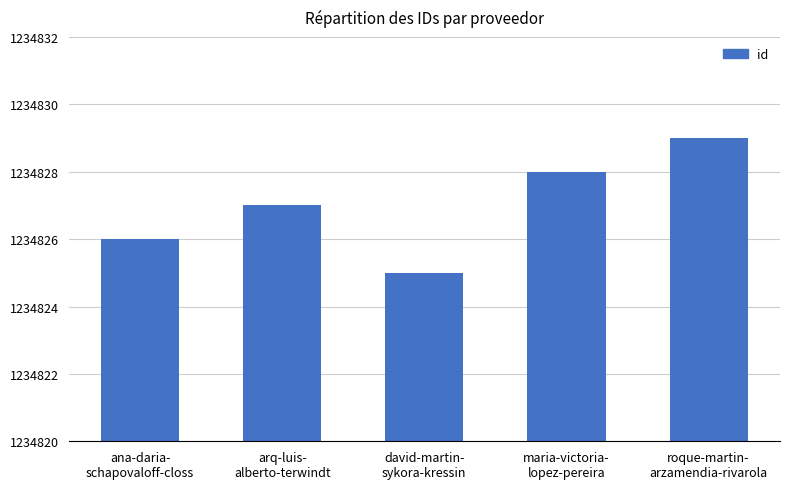

Approximately how many times larger is the value at ana-daria-
schapovaloff-closs compared to arq-luis-
alberto-terwindt?

1.0